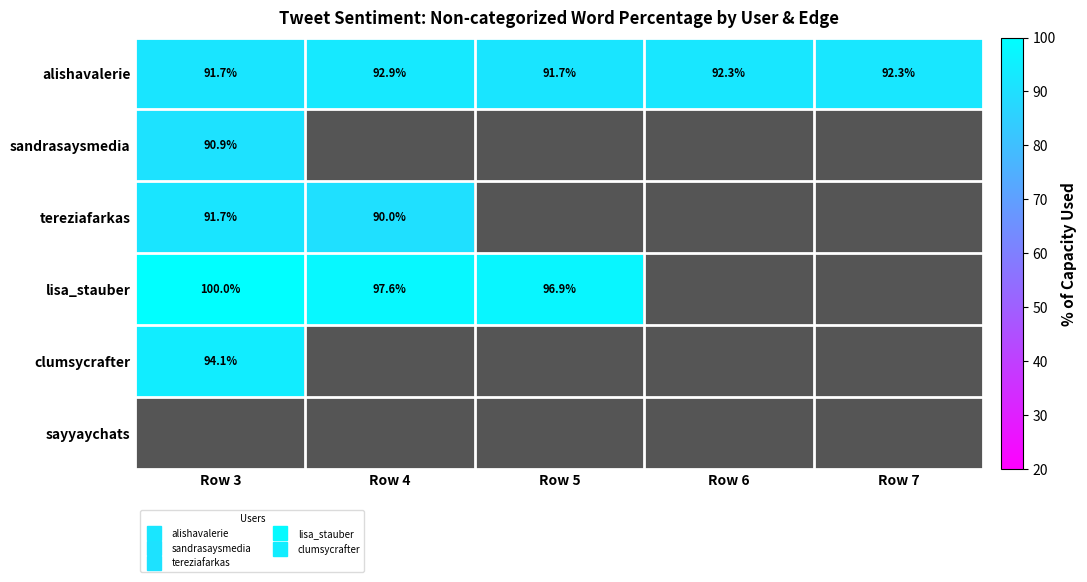

Between Row 6 and Row 3, which is larger?

Row 6